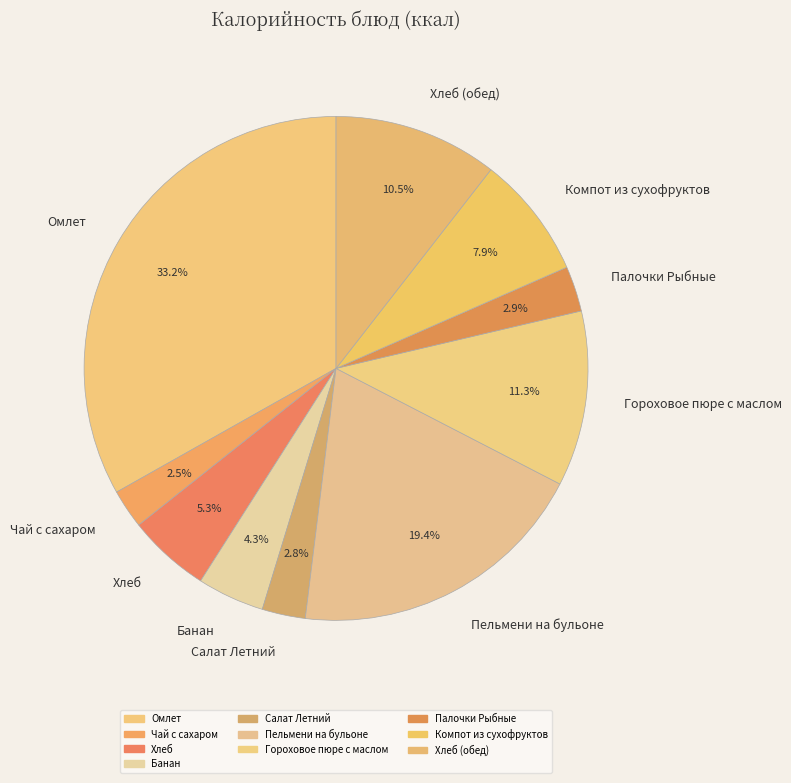

Is there a majority slice in this chart?

No